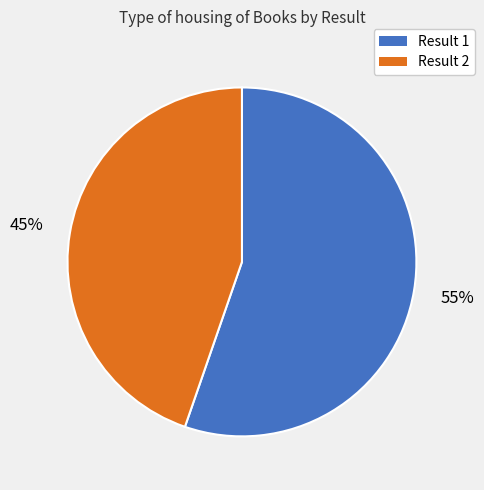

Is there any slice that represents more than half of the pie?

Yes